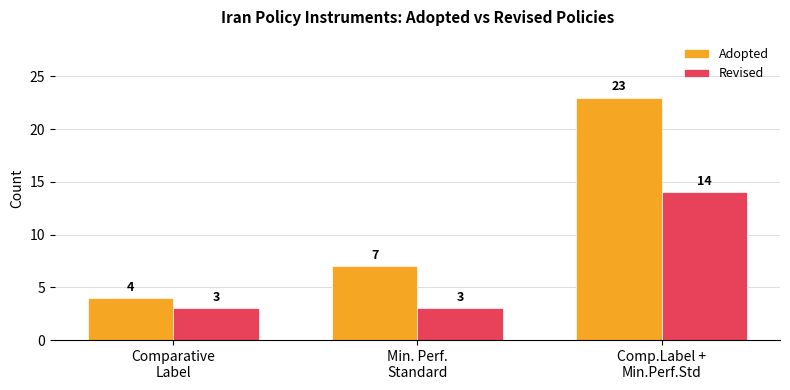

Reading right to left, transcribe all the data shown in this chart.

Adopted: 23	7	4
Revised: 14	3	3